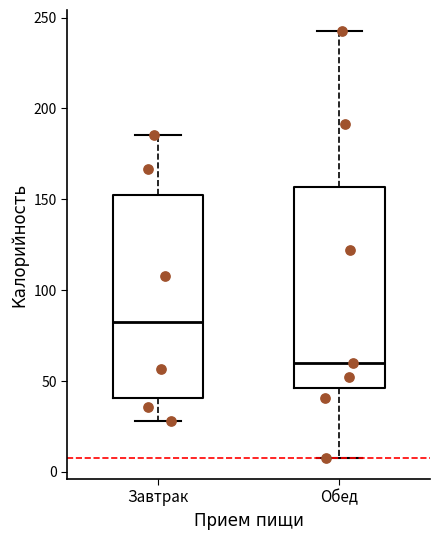

Reading left to right, read every box against the y-axis: the position of its median line, the range the box covers, and the ends of its whiskers. The values are not printed on the chart, so give them approximately, as read against the axis.

Завтрак: median 80, box 40 to 150, whiskers 30 to 185
Обед: median 60, box 45 to 155, whiskers 10 to 240